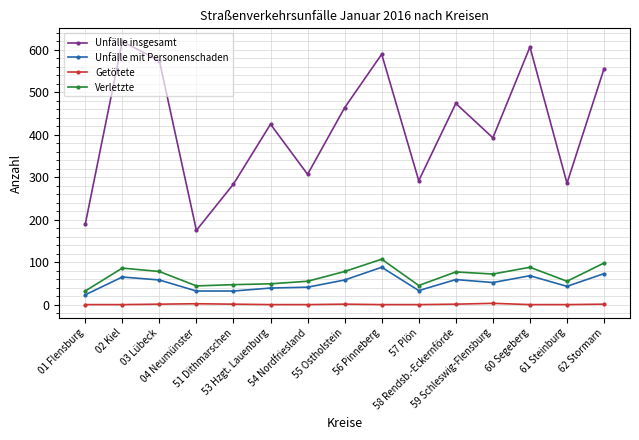

What is the label of the 9th point from the left?

56 Pinneberg